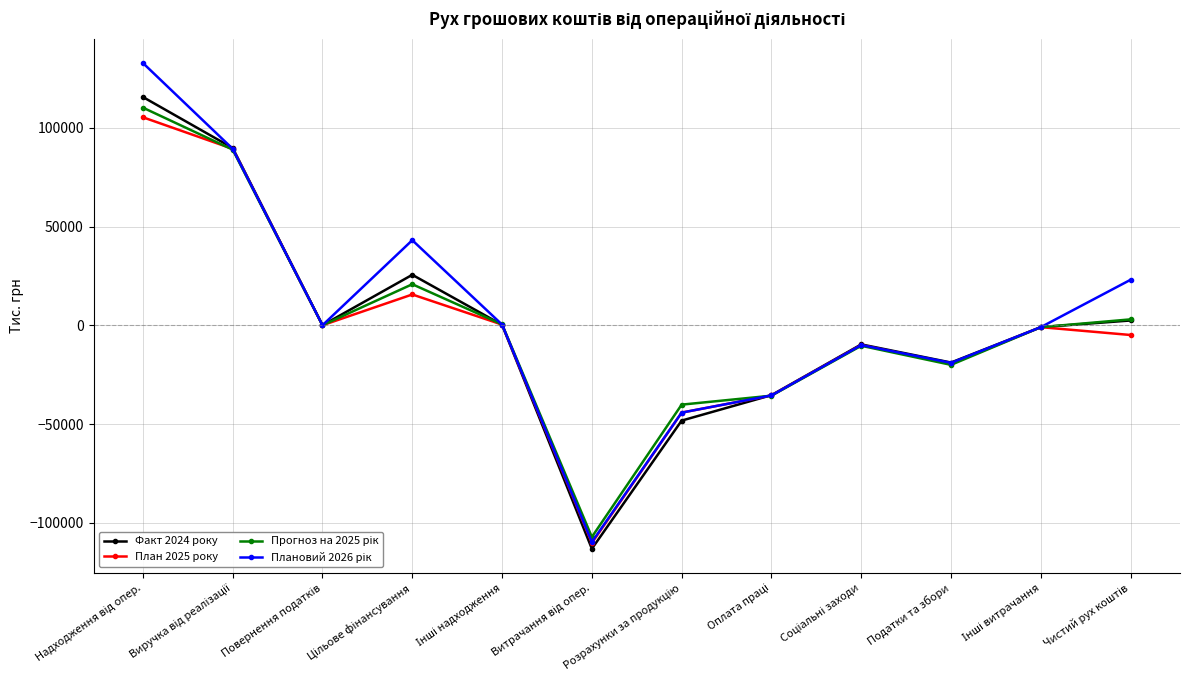

Does the chart have visible grid lines?

Yes